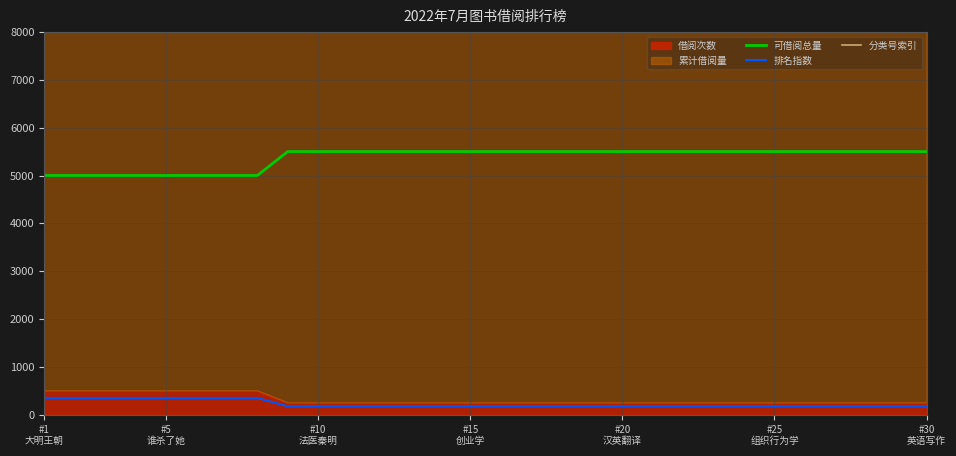

True or false: 可借阅总量 and 排名指数 cross at least once.

False